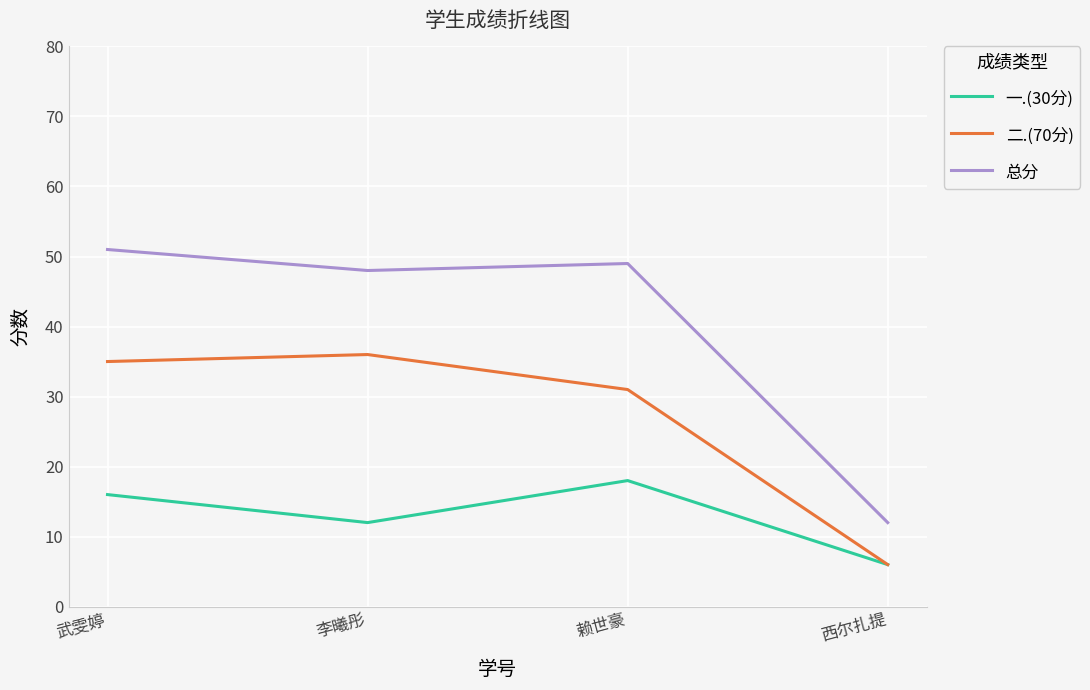

True or false: 总分 and 二.(70分) intersect in this chart.

False